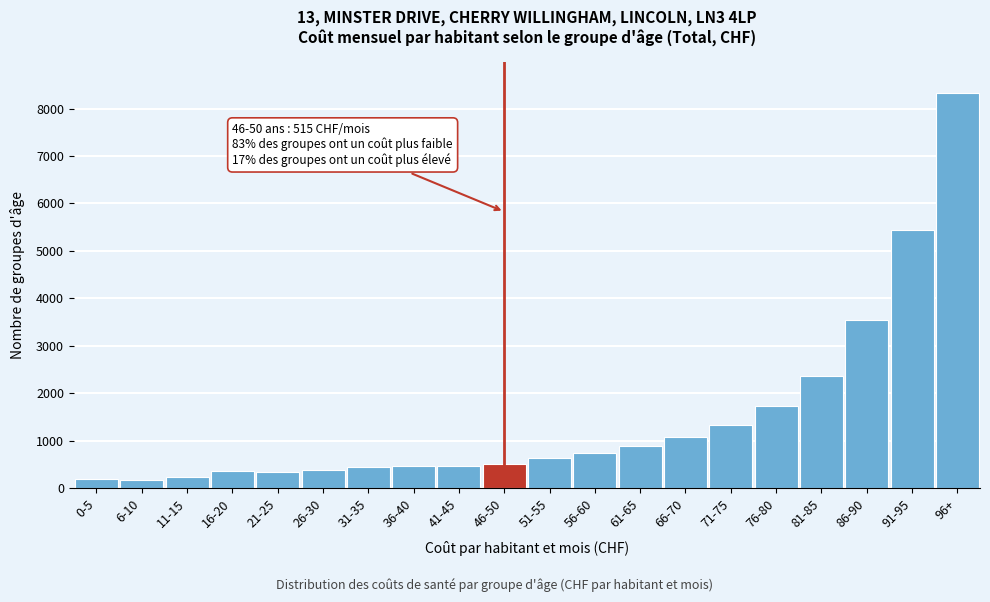

What is the value of the 5th bar from the left?

339.2